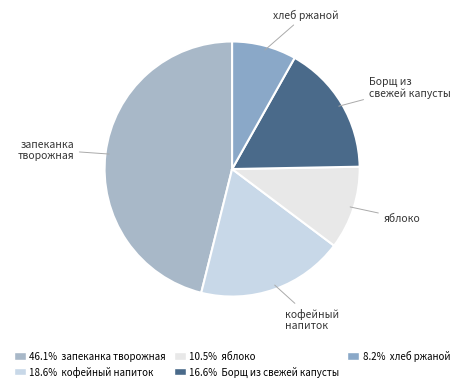

Does any single category account for the majority?

No